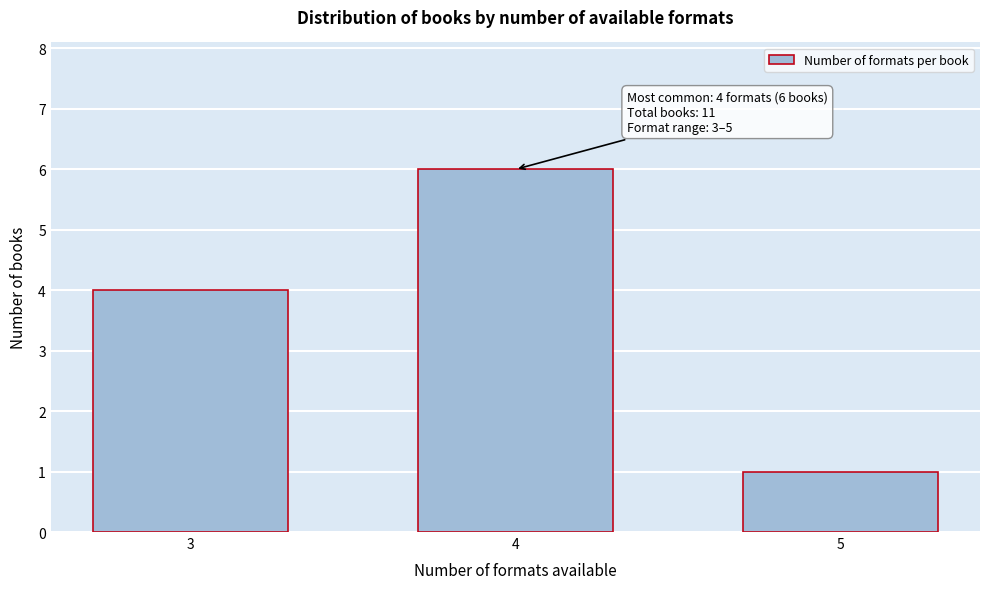

Reading left to right, list all the values displayed in this chart.

4	6	1